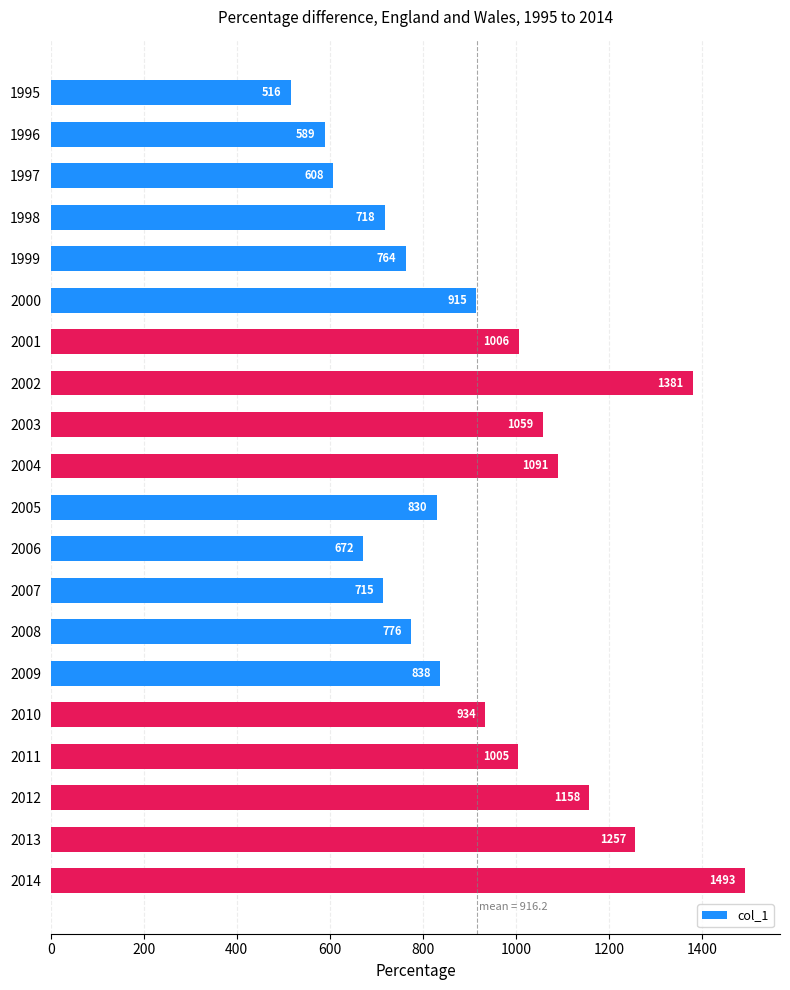

How many distinct data groups are displayed?

1